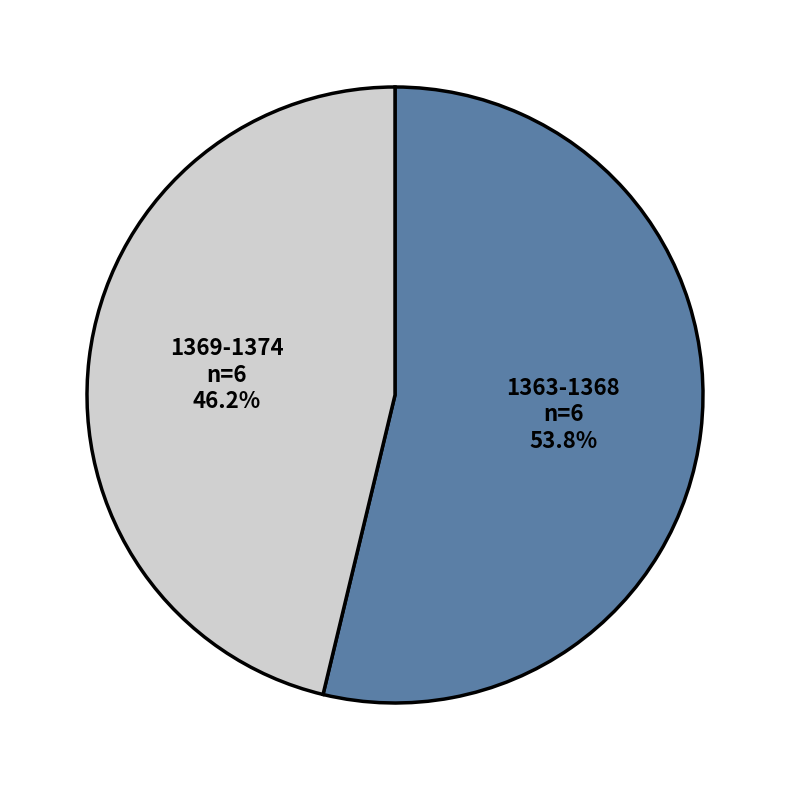

Is there a majority slice in this chart?

Yes